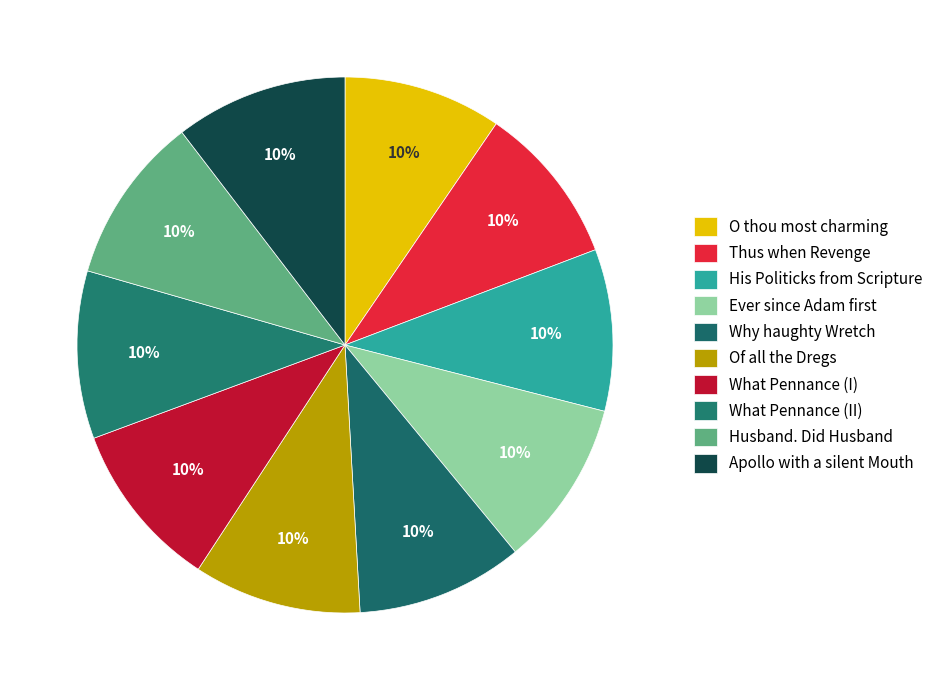

Which category has the smallest portion of the pie?

O thou most charming